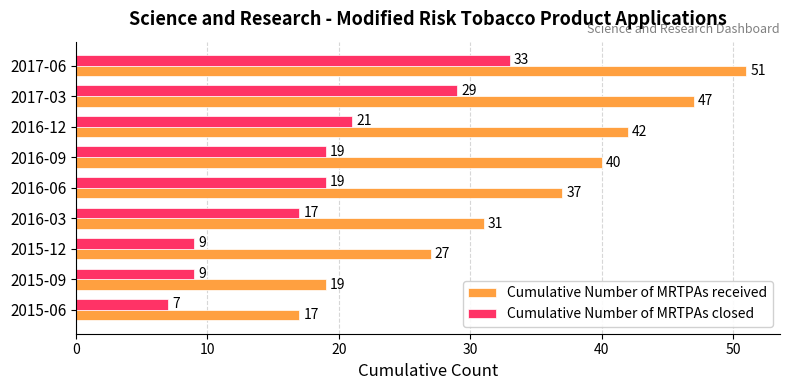

What is the average value of the Cumulative Number of MRTPAs closed series?

18